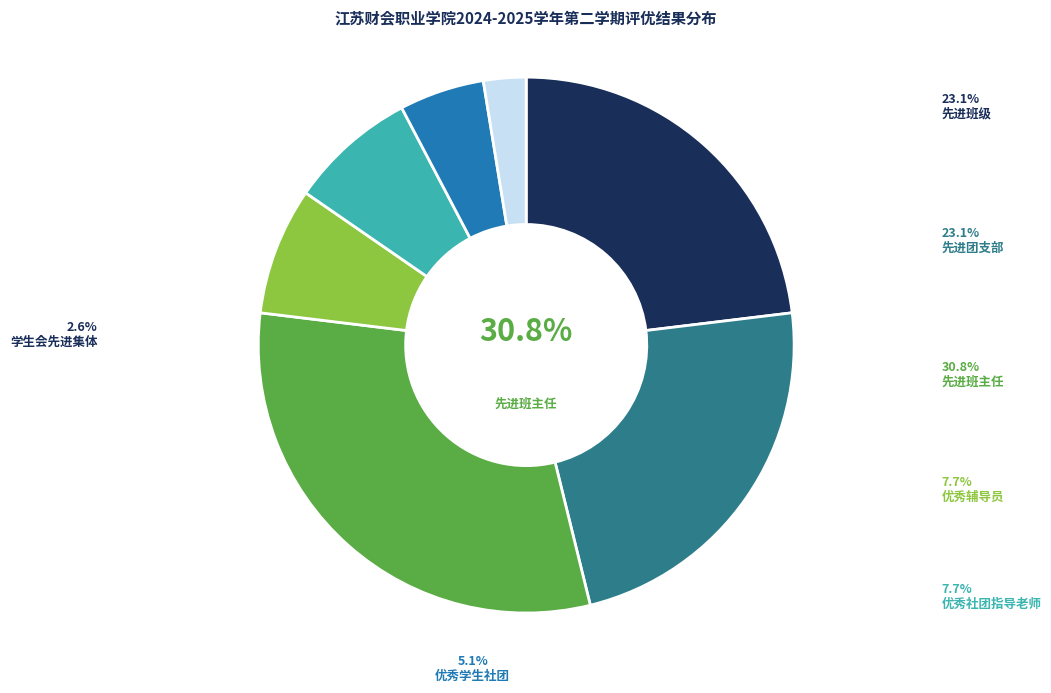

Count the number of slices in the pie.

7